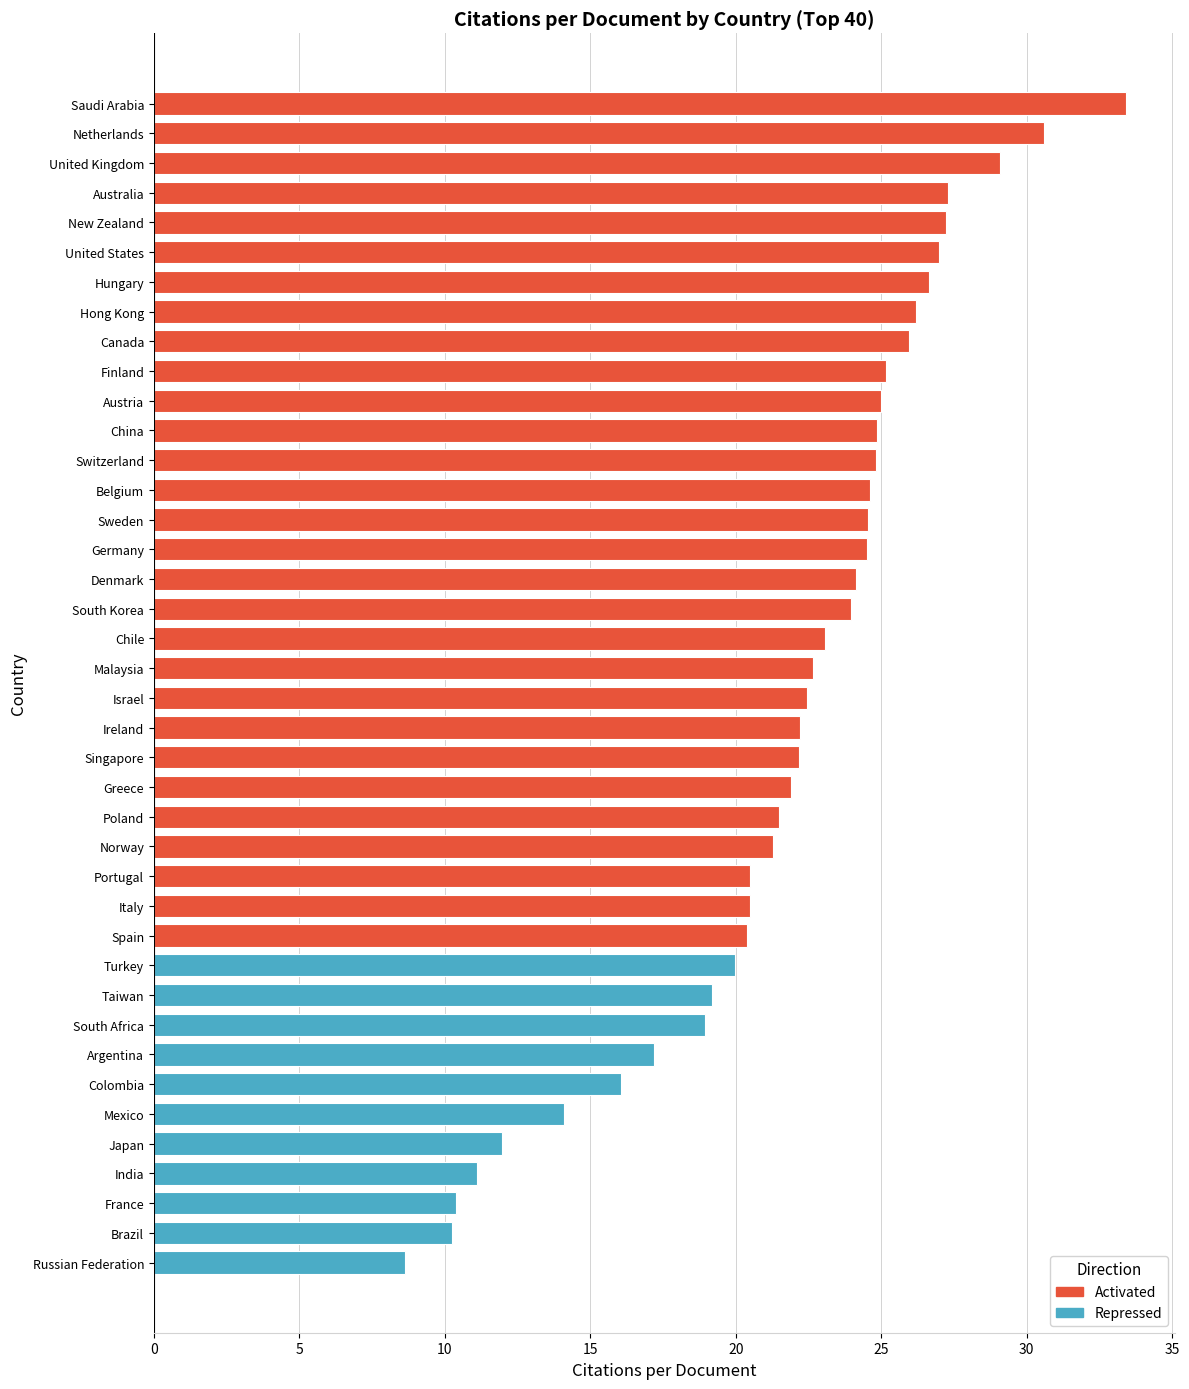

What is the average value?

21.8